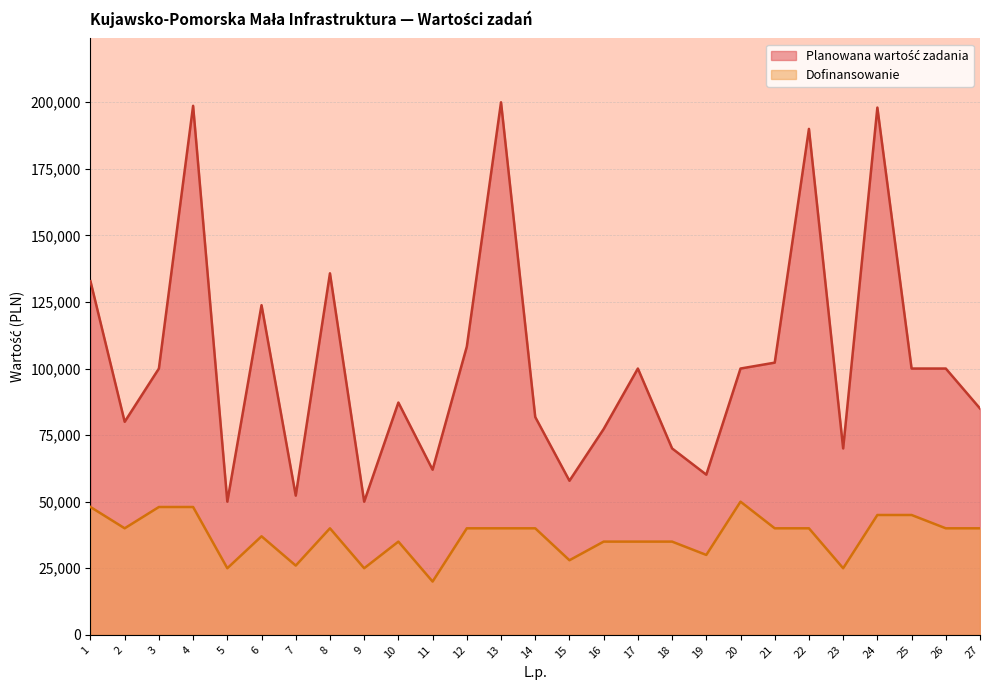

Rank the categories by Planowana wartość zadania value from highest to lowest.

13, 4, 24, 22, 8, 1, 6, 12, 21, 3, 17, 20, 25, 26, 10, 27, 14, 2, 16, 18, 23, 11, 19, 15, 7, 5, 9